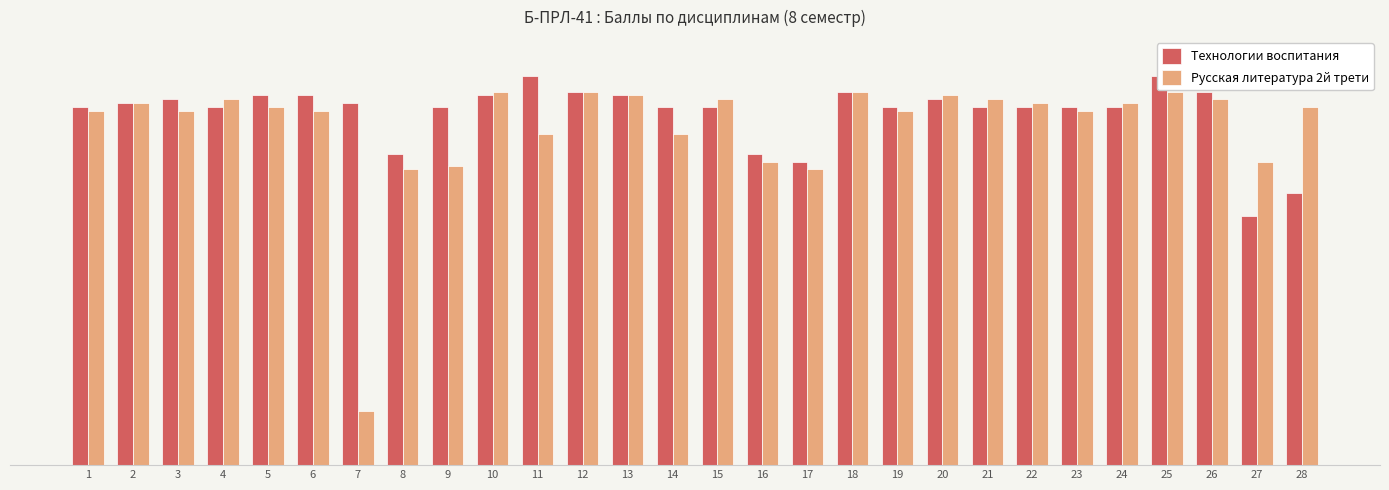

What is the smallest value displayed?

14